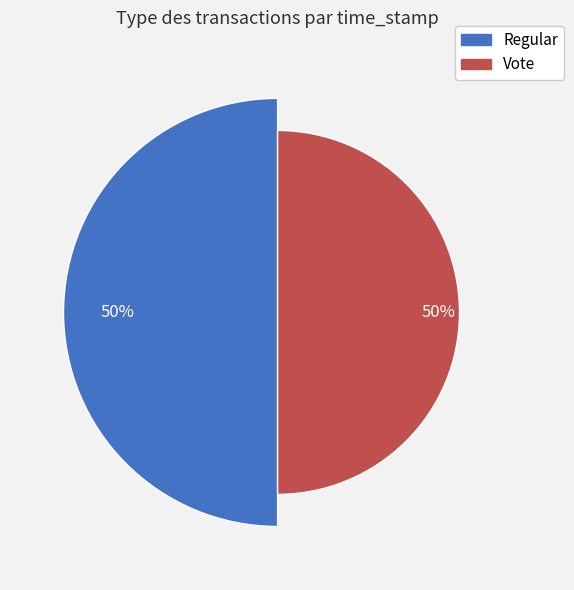

What is the change in value from Regular to Vote?

-2098